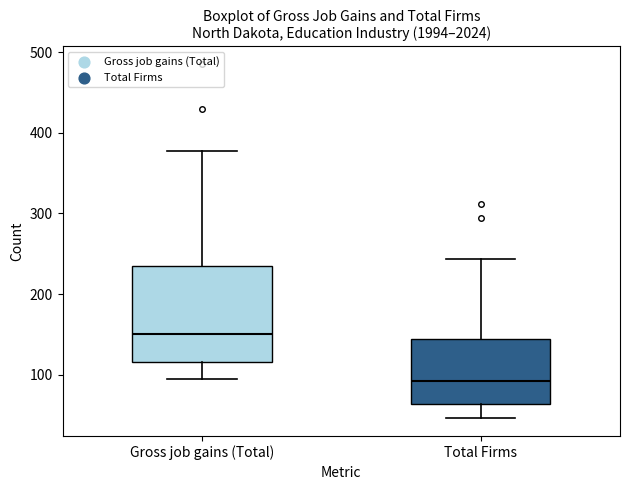

Which box's median line is the lowest?

Total Firms